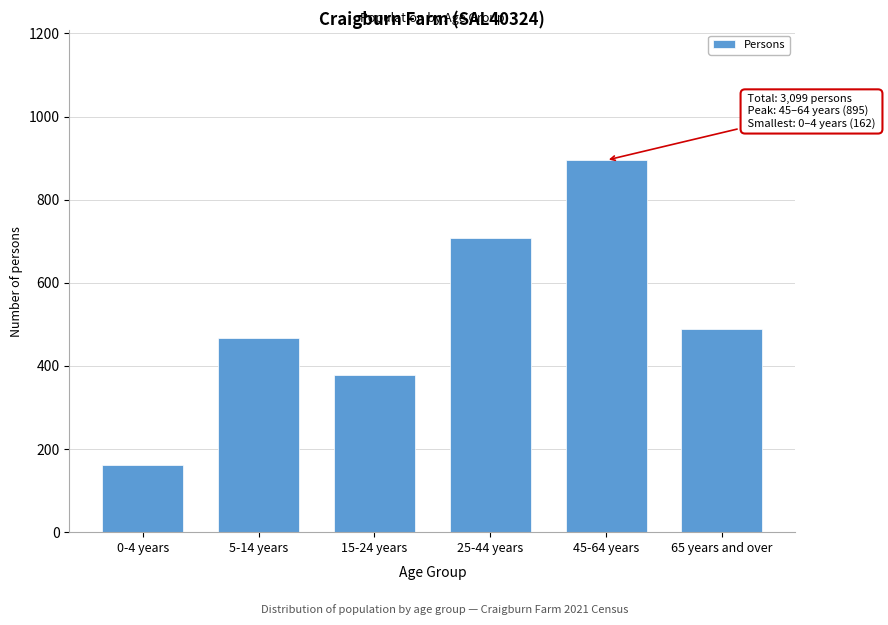

Reading left to right, transcribe all the data shown in this chart.

162	467	379	709	895	489